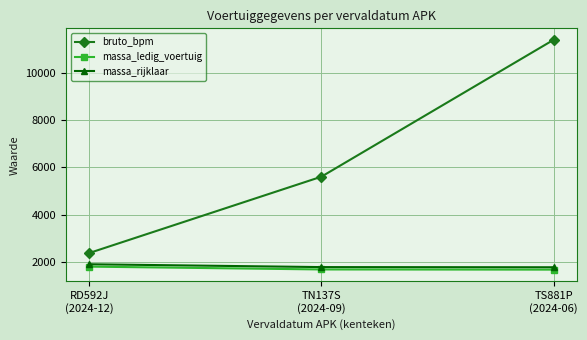

What is the average value of the bruto_bpm series?

6457